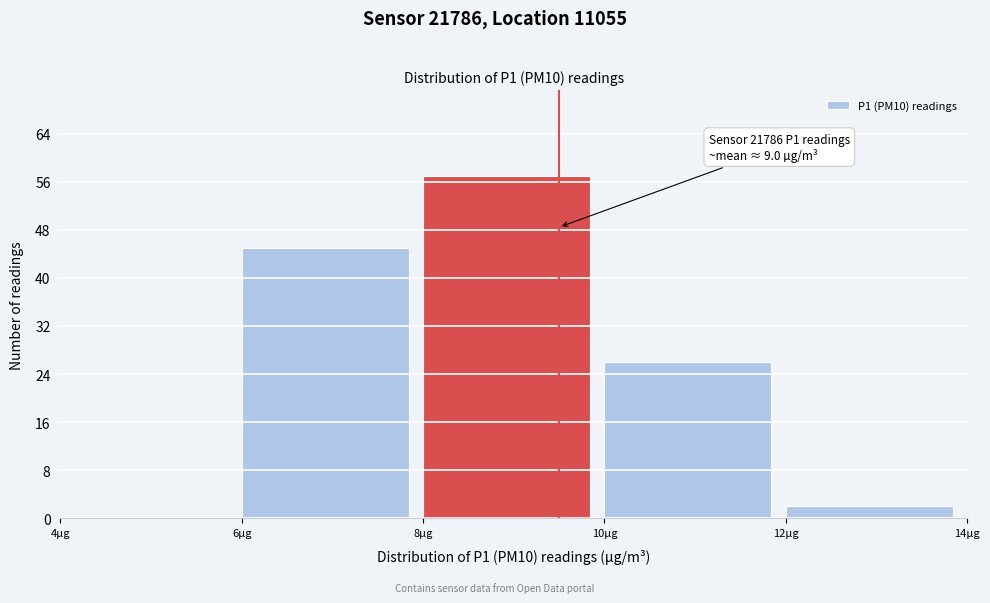

Which range on the x-axis has the tallest bar?

8 to 10